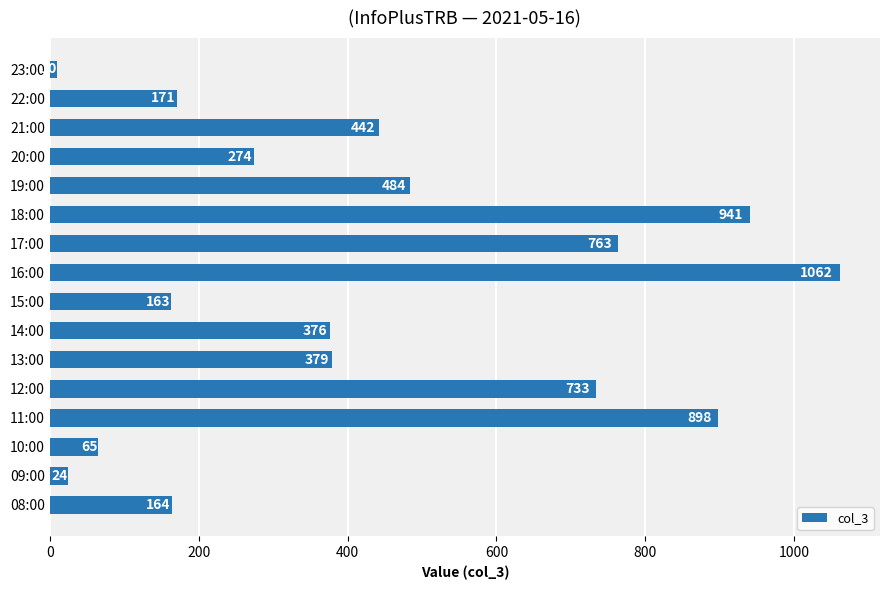

What is the minimum value shown in the chart?

10